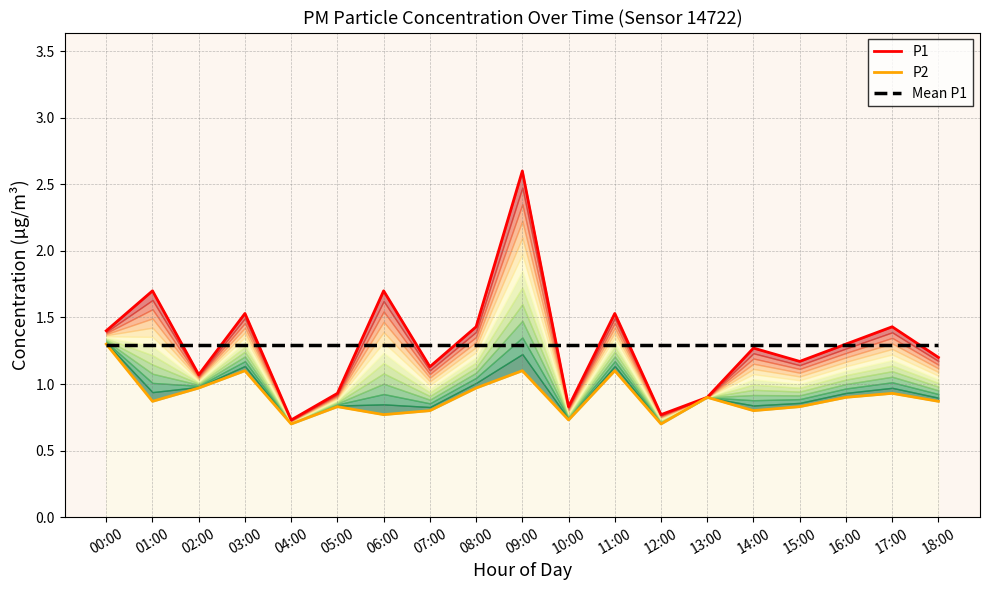

How many lines are shown in the chart?

3